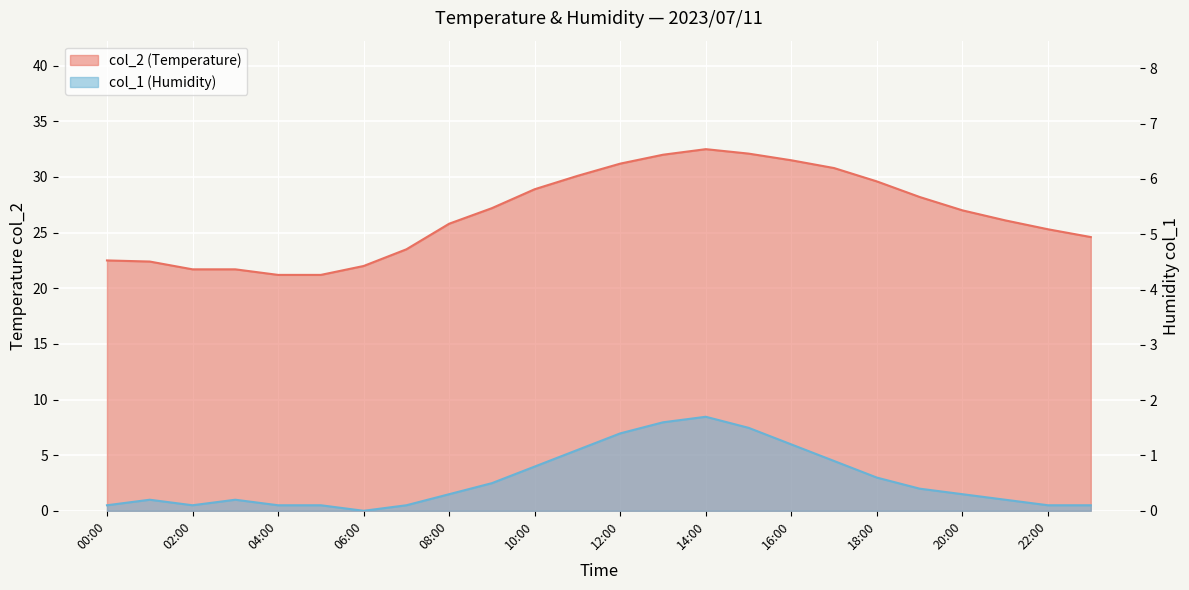

What position from the left is 2023/07/11 03:00?

4